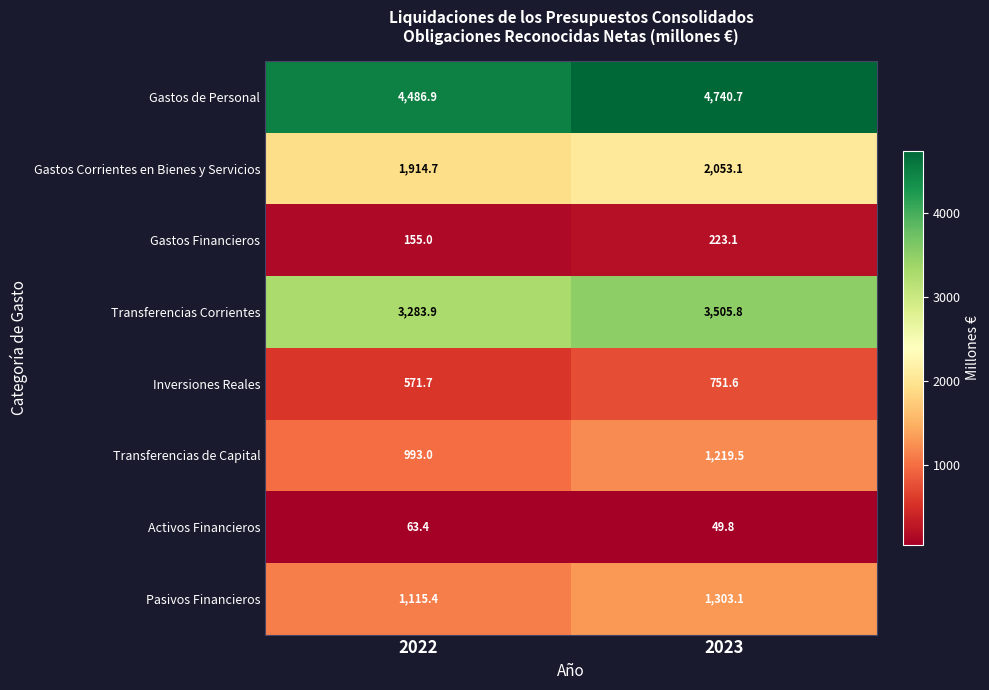

Is it true that Transferencias de Capital equals 1544.6 at 2022?

False